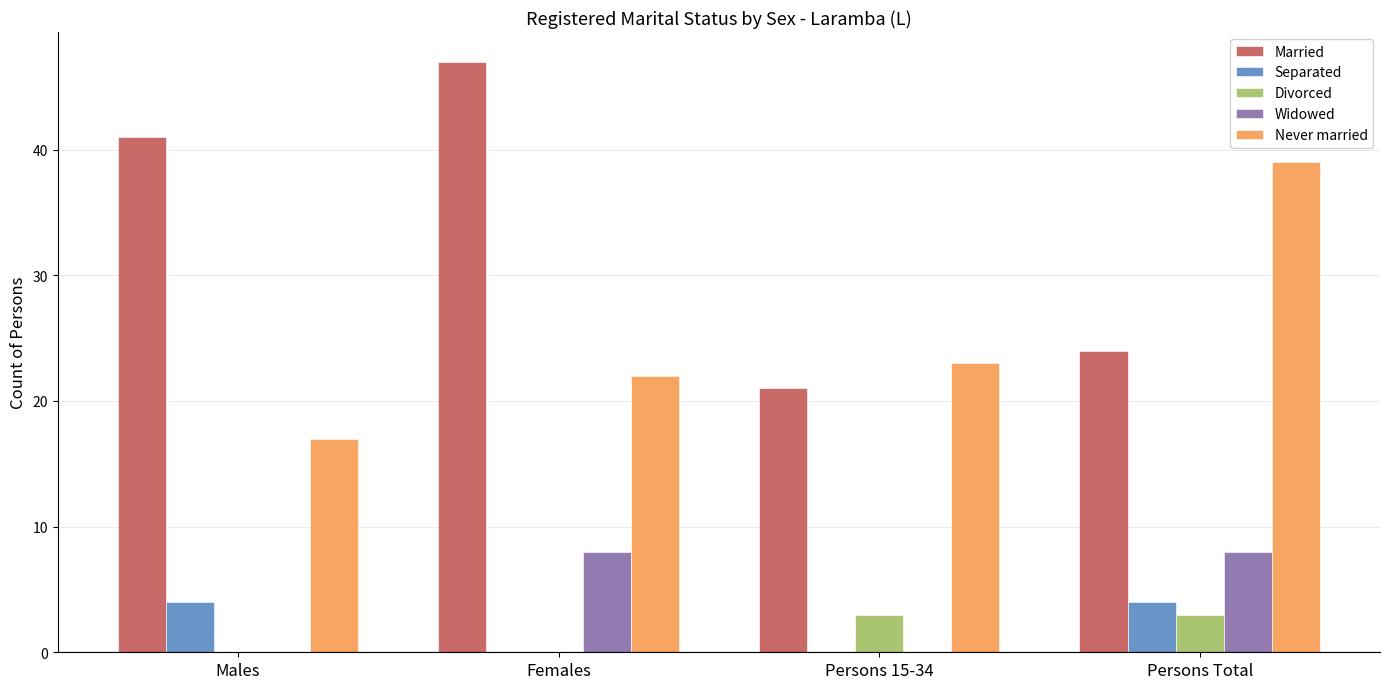

Which series changed the most between Males and Persons Total?

Never married